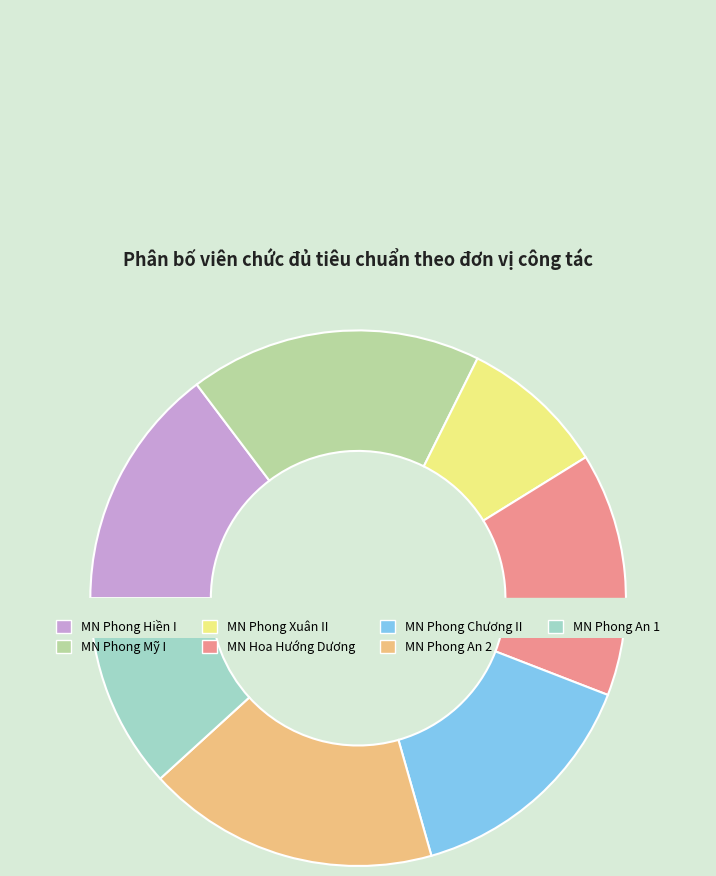

Which category has the smallest portion of the pie?

MN Phong Xuân II